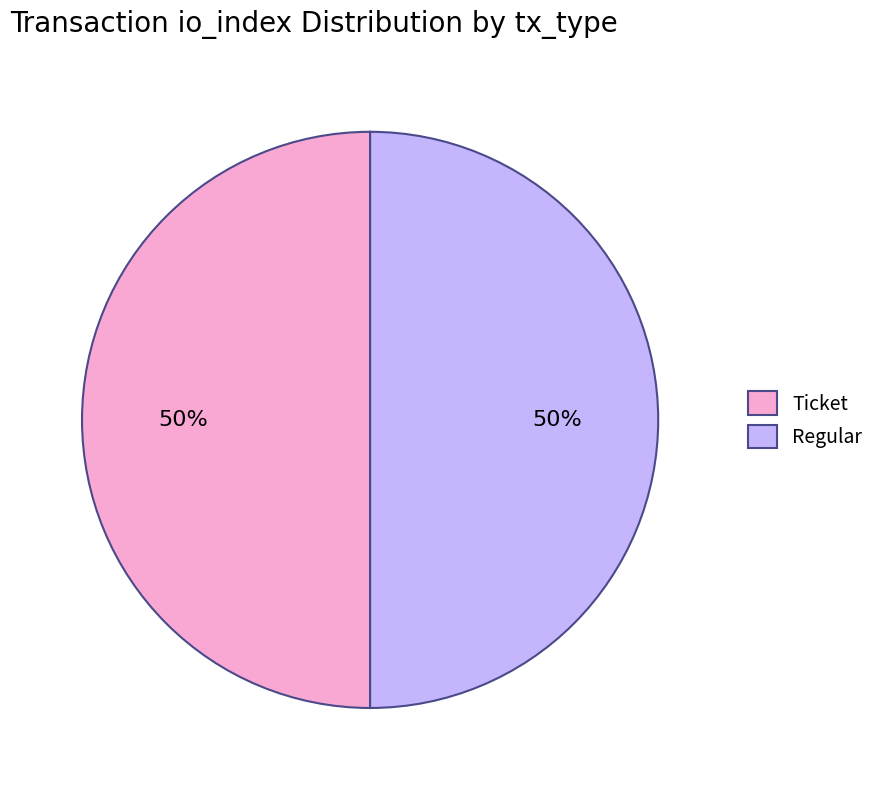

True or false: Ticket accounts for 50% of the total.

True